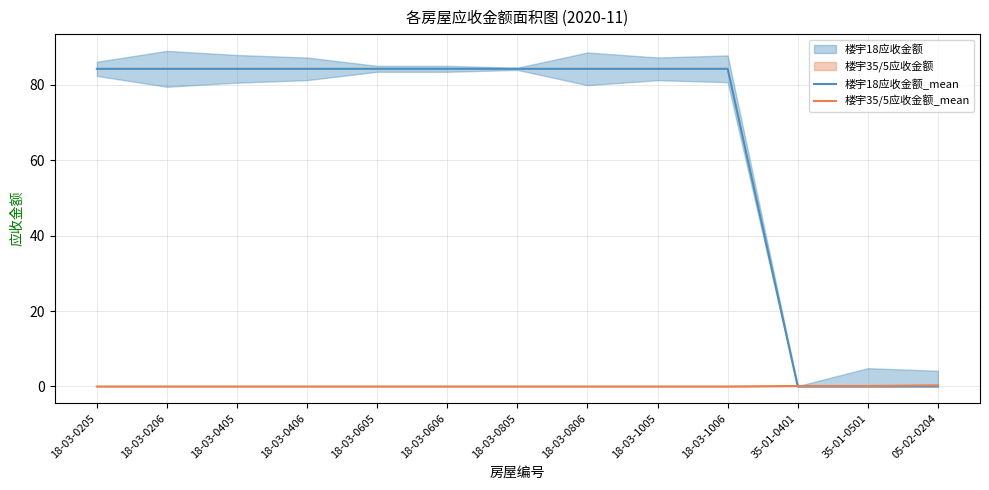

At which label does 楼宇35/5应收金额_mean reach its peak?

05-02-0204